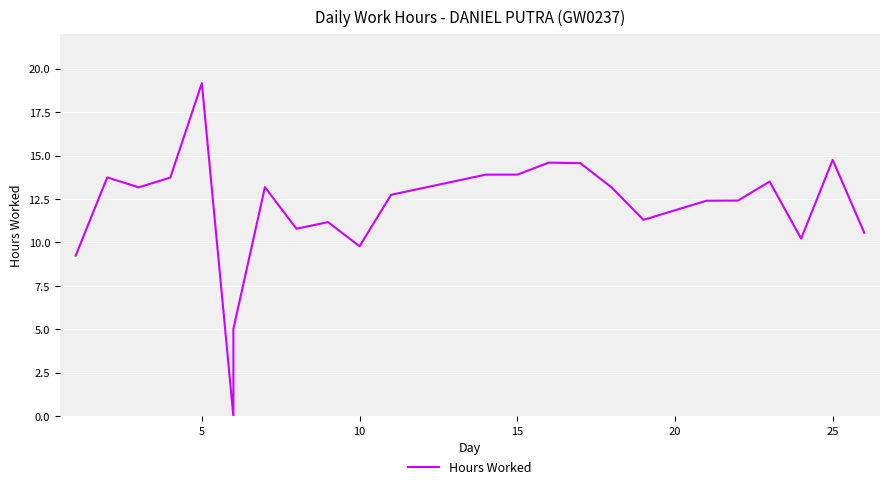

Which has a higher value, 10 or 10?

10